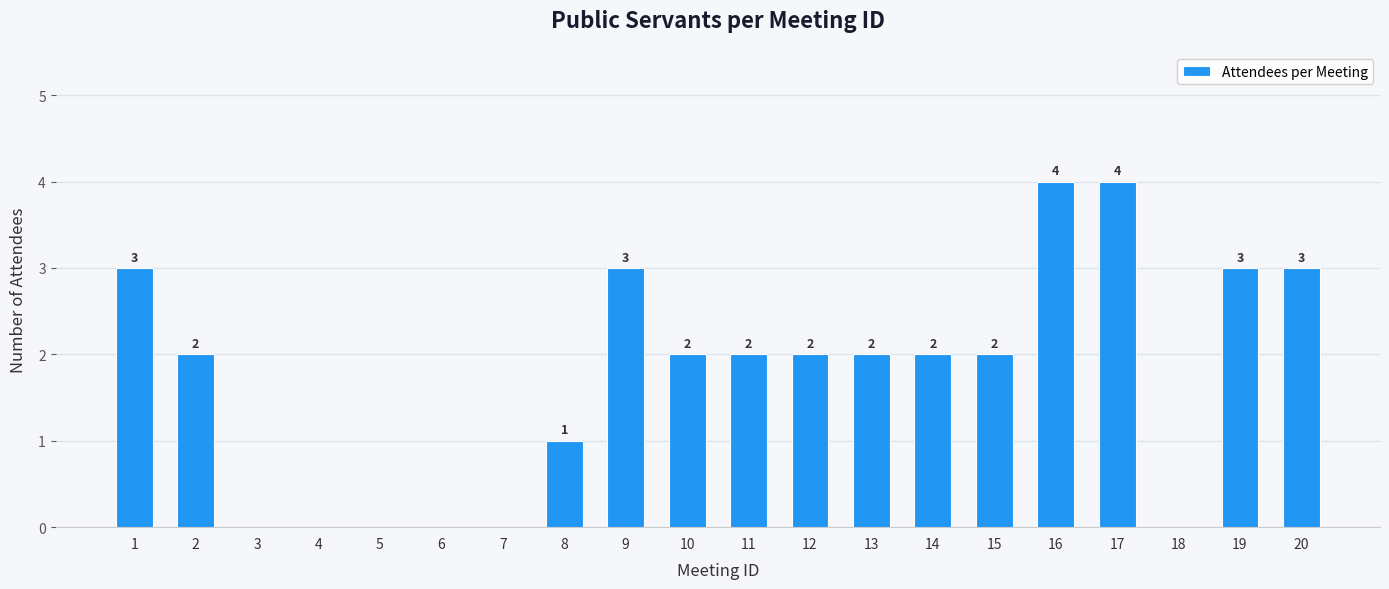

What is the change in value from 7 to 14?

+2